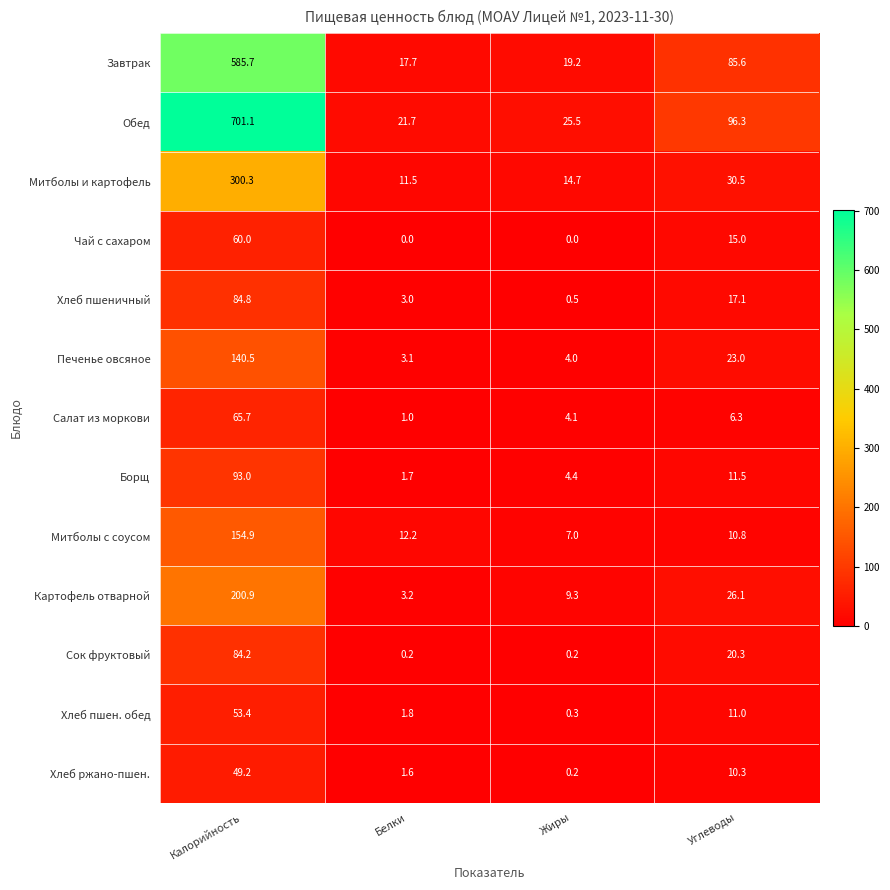

What is the average value of the Обед series?

211.2